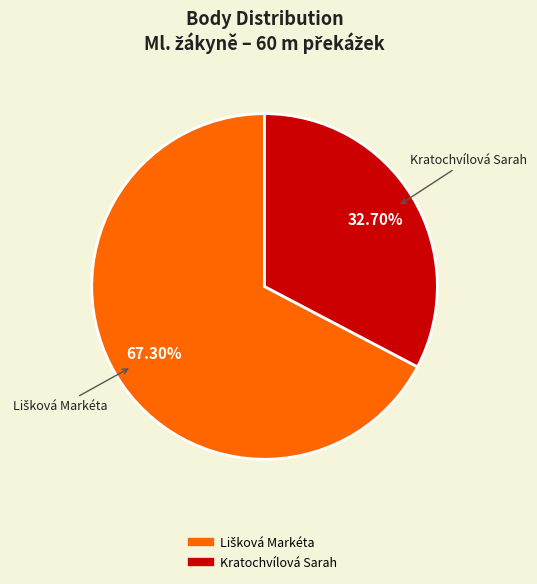

Is there any slice that represents more than half of the pie?

Yes